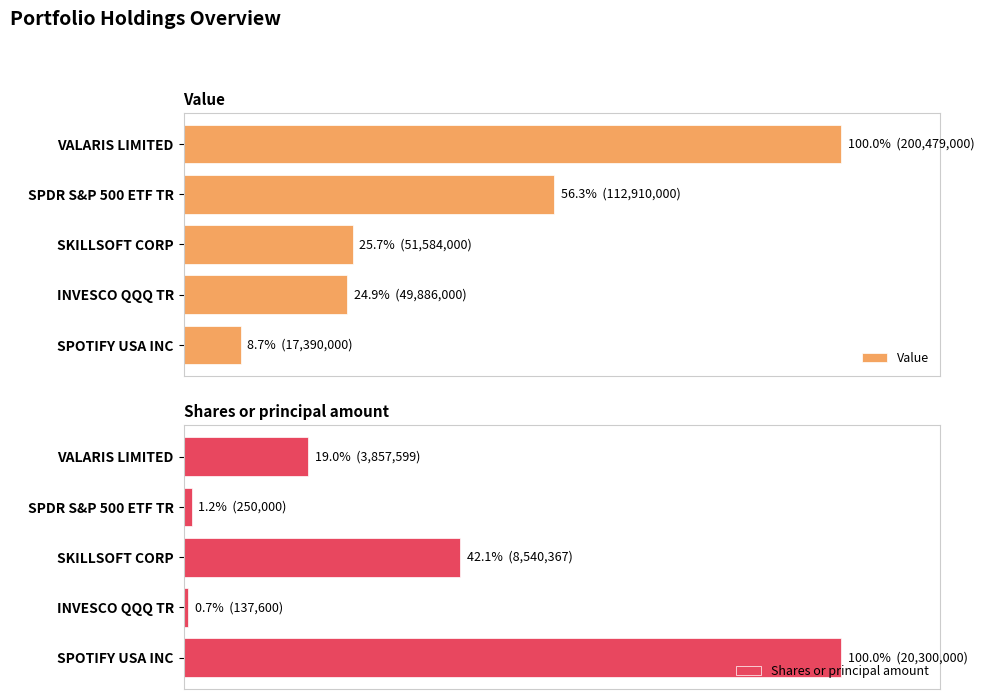

Does the chart contain any negative values?

No